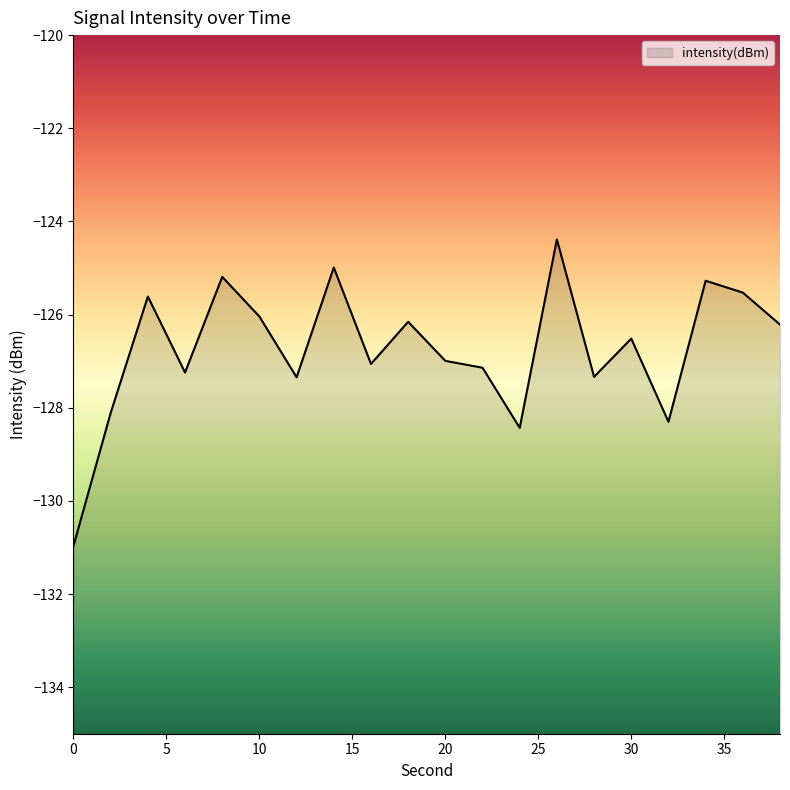

List the labels in order of value, largest first.

26, 14, 8, 34, 36, 4, 10, 18, 38, 30, 20, 16, 22, 6, 28, 12, 2, 32, 24, 0